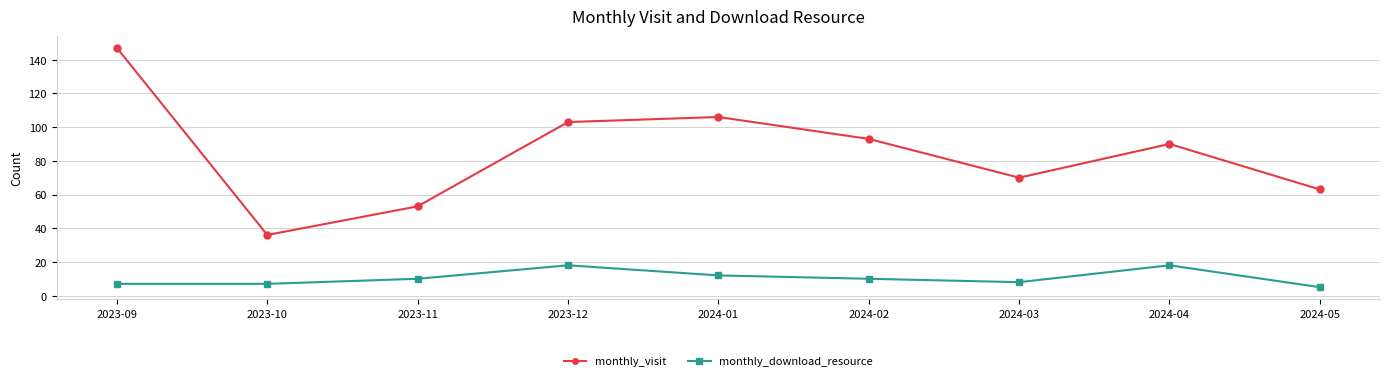

Reading right to left, list all the values displayed in this chart.

monthly_visit: 63	90	70	93	106	103	53	36	147
monthly_download_resource: 5	18	8	10	12	18	10	7	7